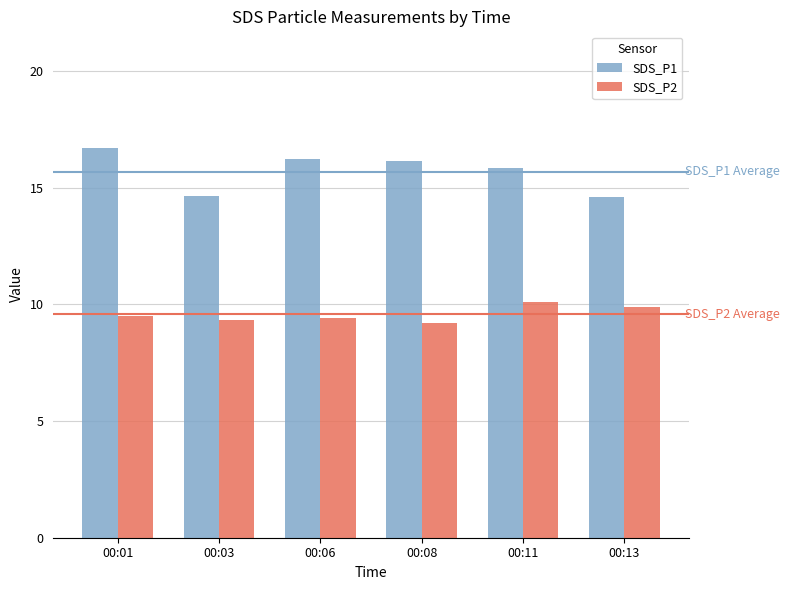

What is the value of the SDS_P1 bar at the 4th from the left?

16.2